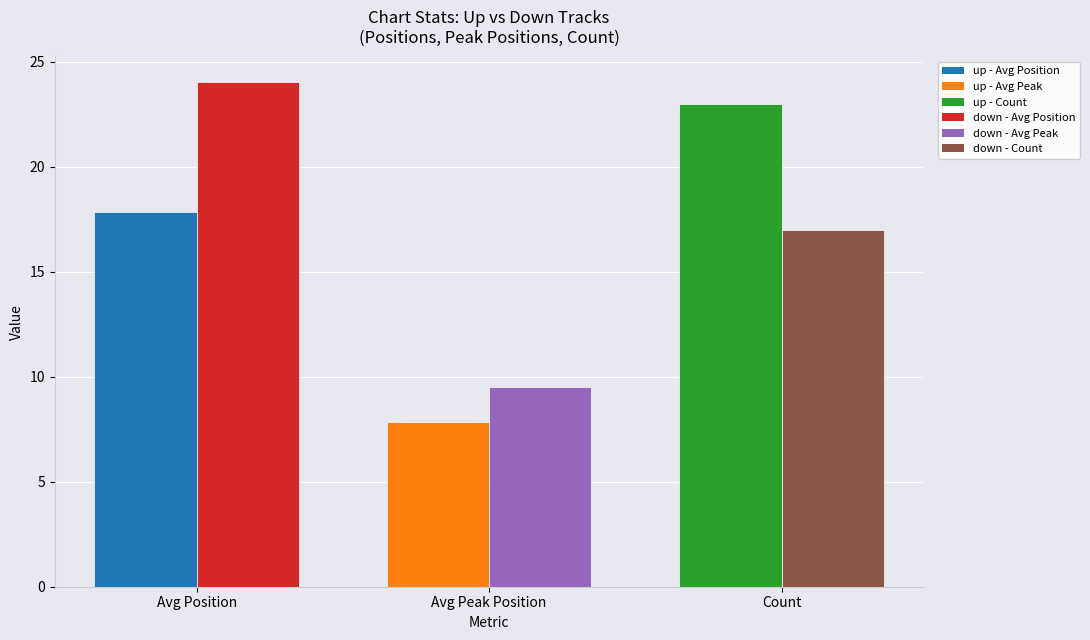

What is the label of the 2nd bar from the left?

Avg Peak Position